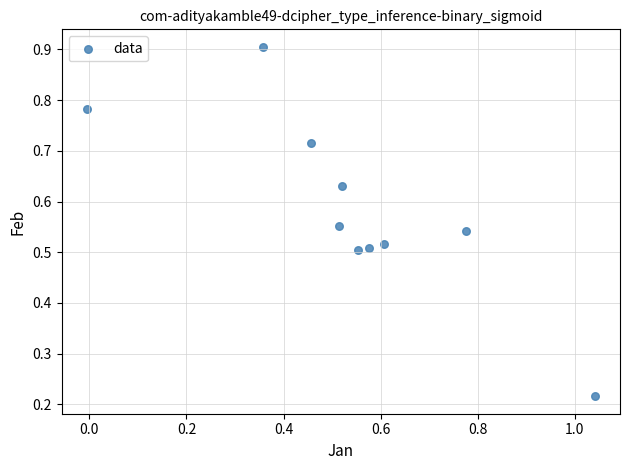

What is the range of X values (max minus min)?

1.0